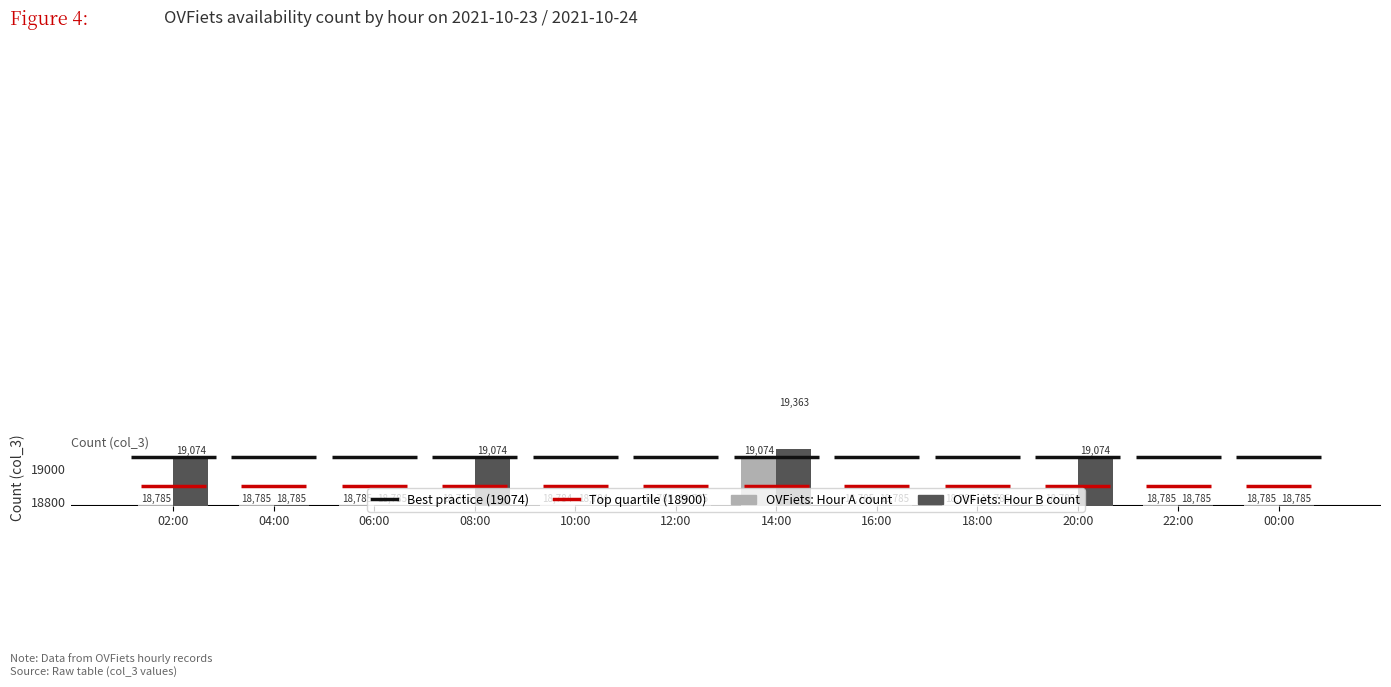

Reading right to left, extract all data points from this chart.

OVFiets: Hour A: 00:00=18785	22:00=18785	20:00=18785	18:00=18785	16:00=18785	14:00=19074	12:00=18785	10:00=18784	08:00=18785	06:00=18785	04:00=18785	02:00=18785
OVFiets: Hour B: 00:00=18785	22:00=18785	20:00=19074	18:00=18785	16:00=18785	14:00=19363	12:00=18785	10:00=18784	08:00=19074	06:00=18785	04:00=18785	02:00=19074